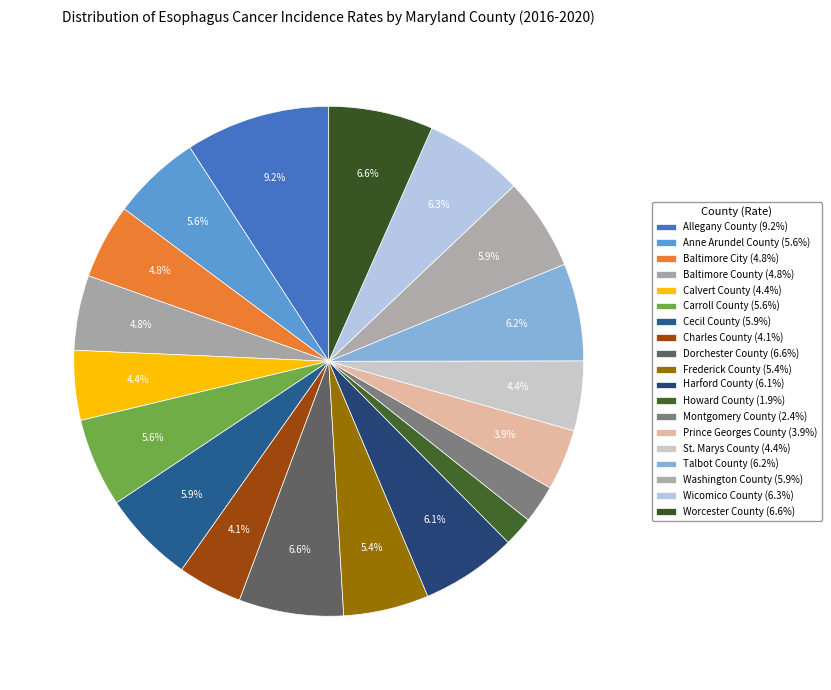

Which category has the smallest portion of the pie?

Howard County